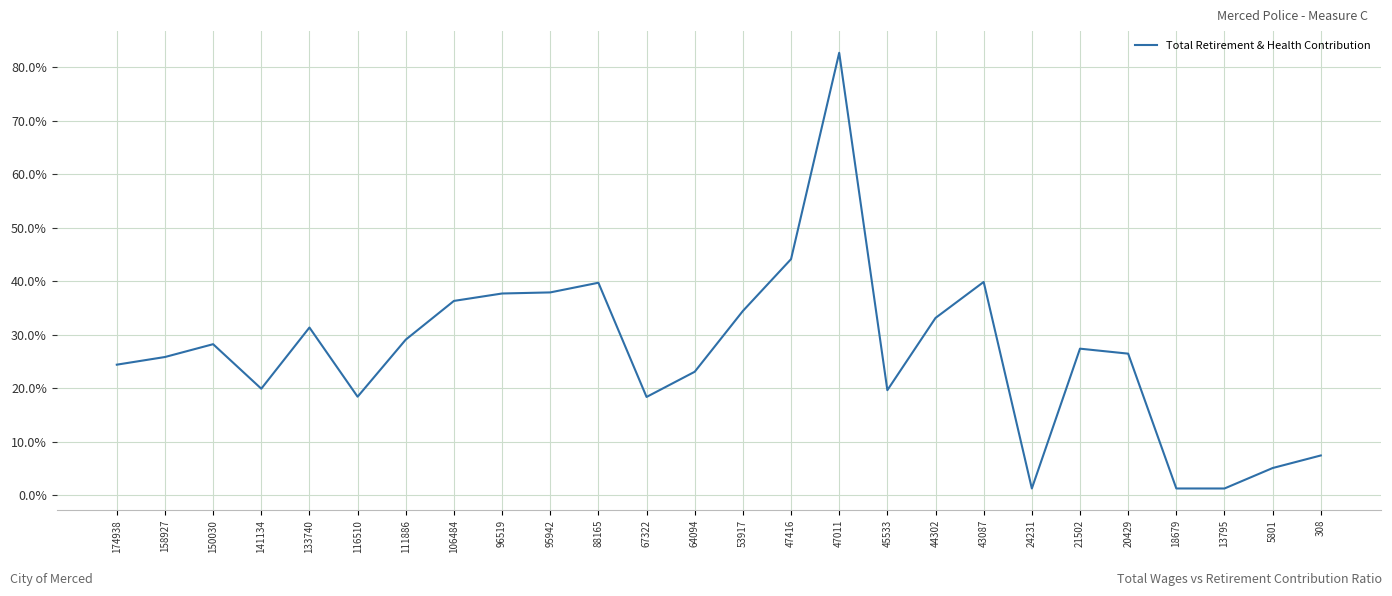

Is this an area chart (filled region under the line)?

No